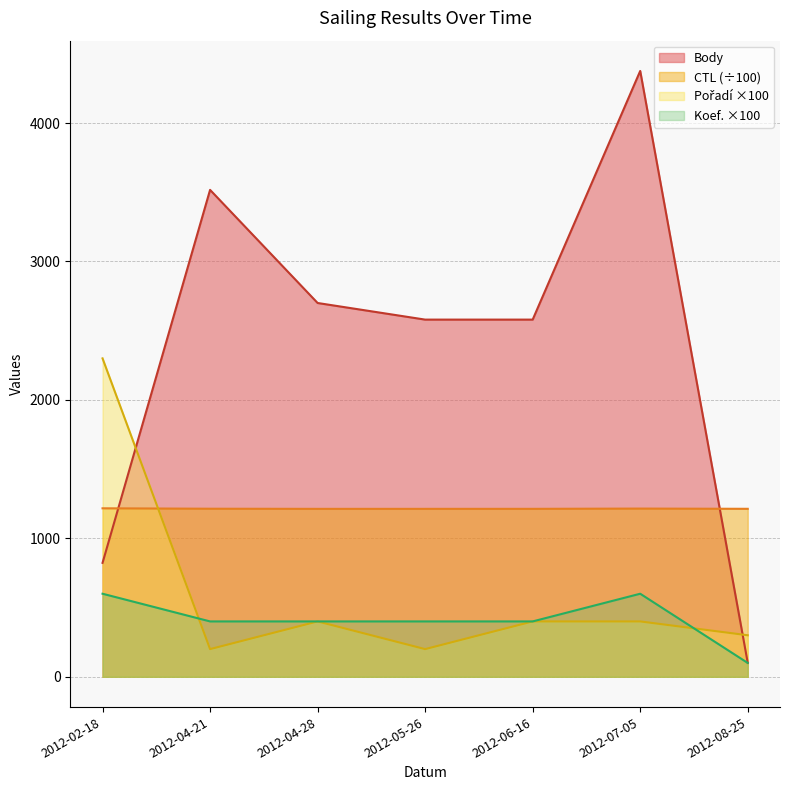

What is the difference between the second highest and minimum values in the Pořadí series?

200.0